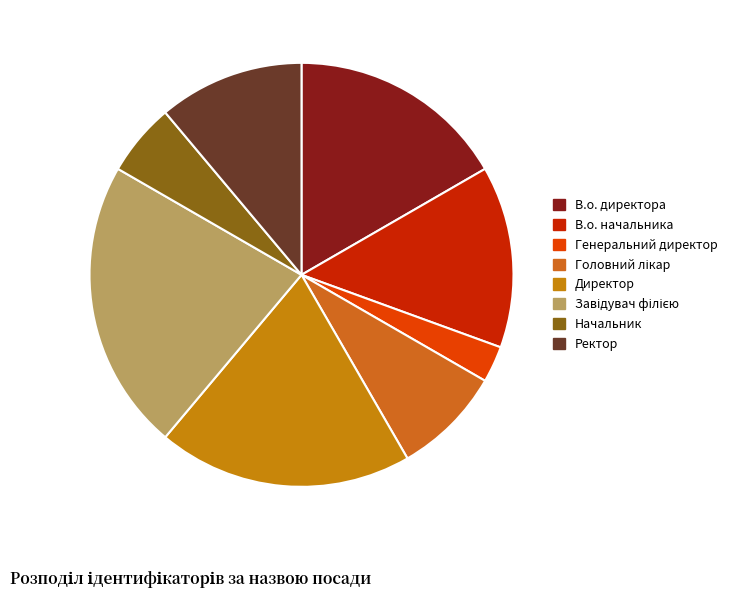

What percentage is the В.о. директора slice, to the nearest percent?

17%